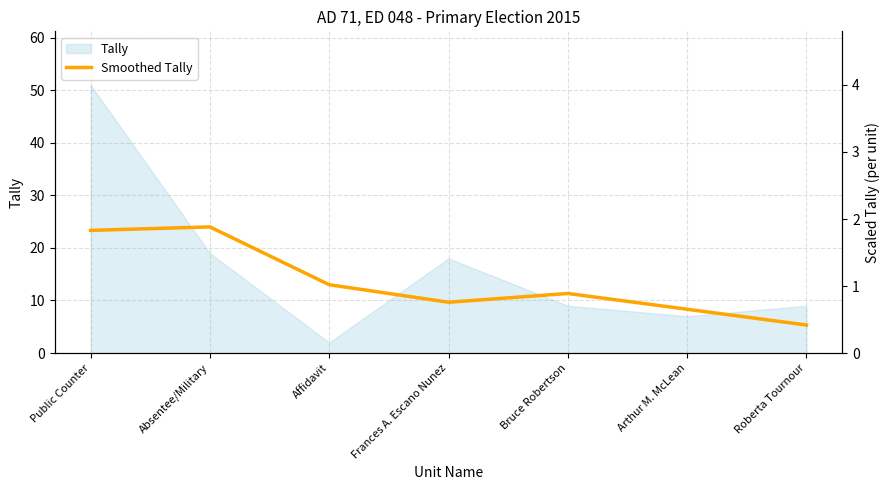

Is it true that the value at Arthur M. McLean is 12.1?

False